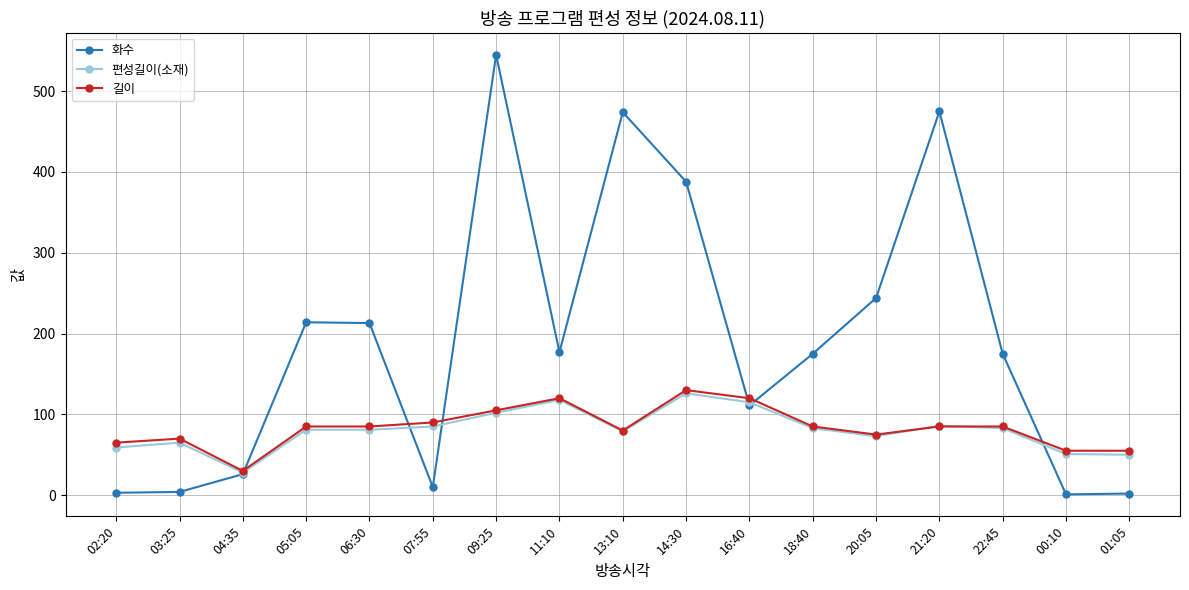

What is the label of the 9th point from the left?

13:10